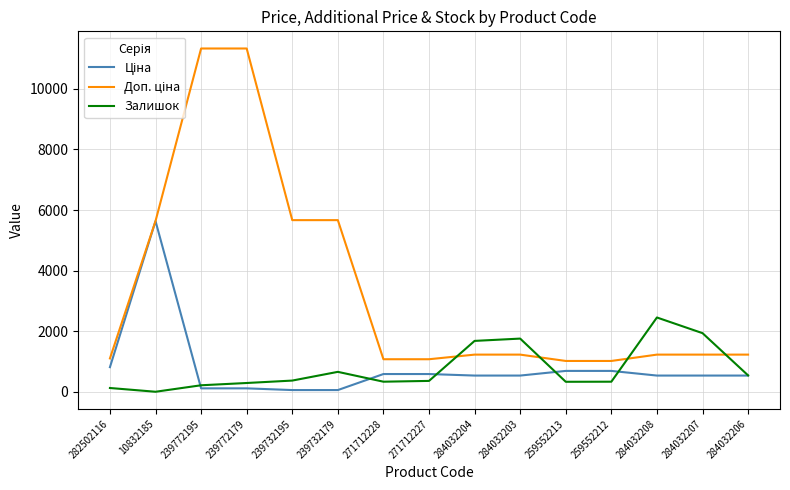

What is the spread (max minus min) of values at 259552213?

687.8